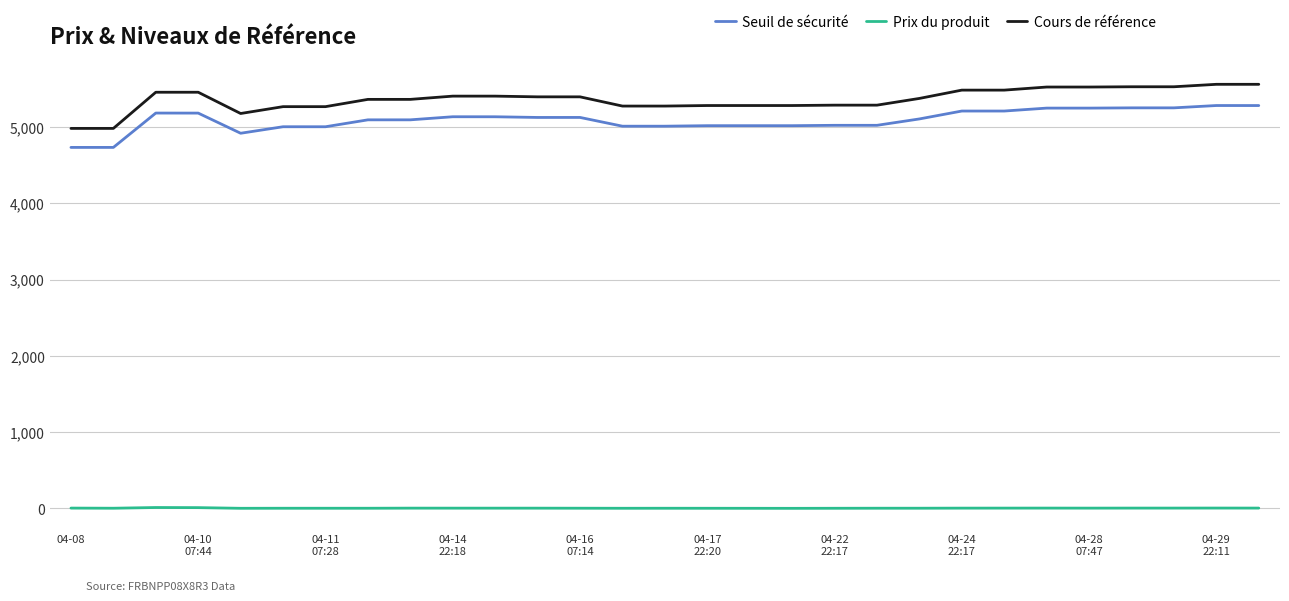

True or false: Prix du produit and Cours de référence intersect in this chart.

False